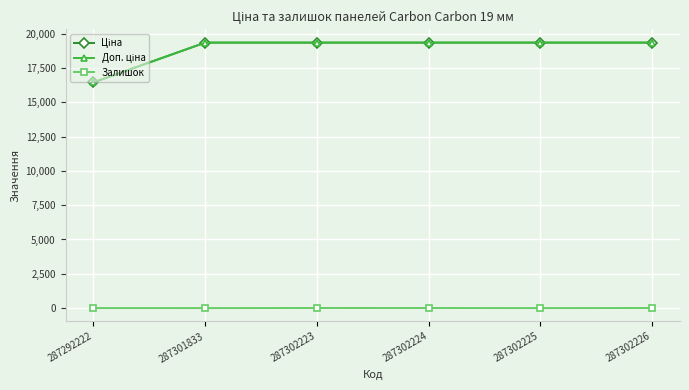

Reading right to left, extract all data points from this chart.

Ціна: 19343.1	19343.1	19343.1	19343.1	19343.1	16448.2
Доп. ціна: 19343.1	19343.1	19343.1	19343.1	19343.1	16448.2
Залишок: 7.0	0.0	7.0	8.0	0.0	3.0